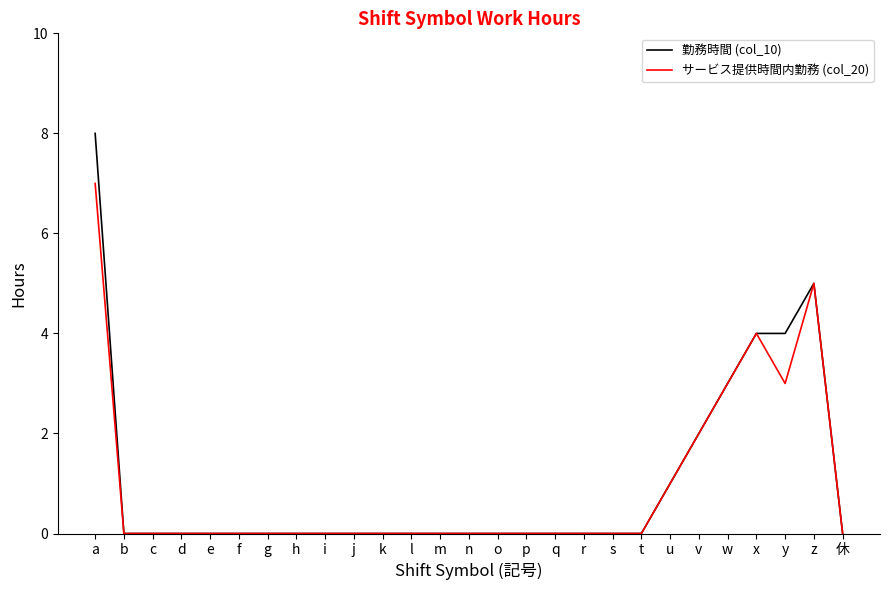

Rank the series by their maximum value, from highest to lowest.

勤務時間 (col_10), サービス提供時間内勤務 (col_20)